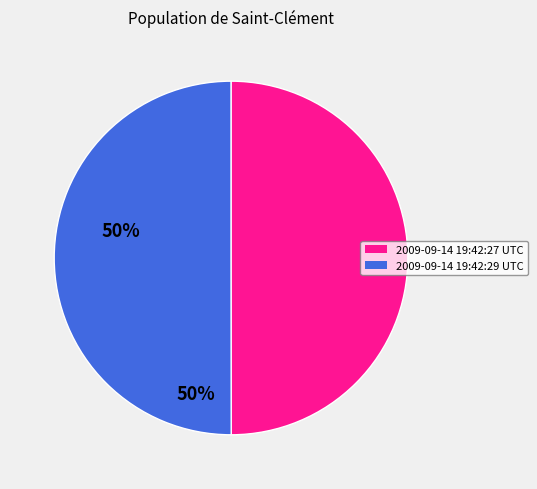

Combined, do 2009-09-14 19:42:29 UTC and 2009-09-14 19:42:27 UTC account for over 50%?

Yes